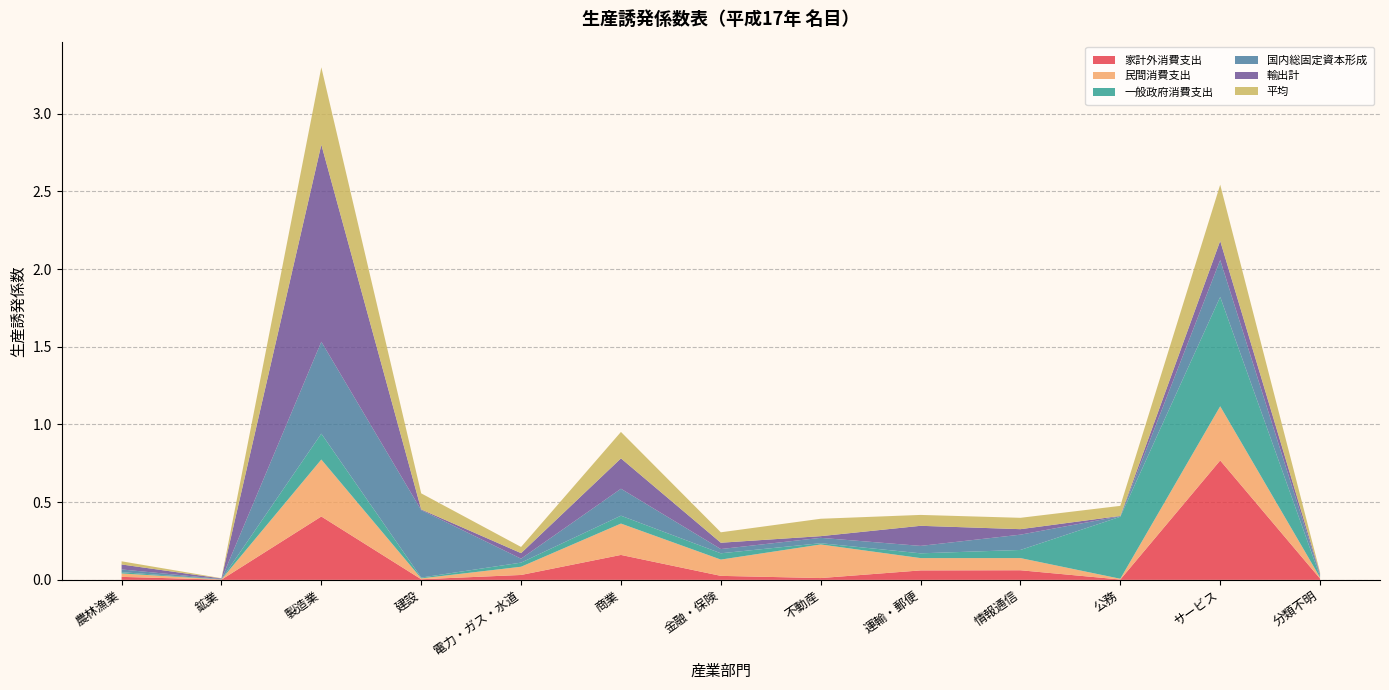

Reading left to right, what are all the values shown in this chart?

家計外消費支出: 農林漁業=0.0	鉱業=0.0	製造業=0.4	建設=0.0	電力・ガス・水道=0.0	商業=0.2	金融・保険=0.0	不動産=0.0	運輸・郵便=0.1	情報通信=0.1	公務=0.0	サービス=0.8	分類不明=0.0
民間消費支出: 農林漁業=0.0	鉱業=0.0	製造業=0.4	建設=0.0	電力・ガス・水道=0.1	商業=0.2	金融・保険=0.1	不動産=0.2	運輸・郵便=0.1	情報通信=0.1	公務=0.0	サービス=0.3	分類不明=0.0
一般政府消費支出: 農林漁業=0.0	鉱業=0.0	製造業=0.2	建設=0.0	電力・ガス・水道=0.0	商業=0.1	金融・保険=0.0	不動産=0.0	運輸・郵便=0.0	情報通信=0.1	公務=0.4	サービス=0.7	分類不明=0.0
国内総固定資本形成: 農林漁業=0.0	鉱業=0.0	製造業=0.6	建設=0.4	電力・ガス・水道=0.0	商業=0.2	金融・保険=0.0	不動産=0.0	運輸・郵便=0.0	情報通信=0.1	公務=0.0	サービス=0.2	分類不明=0.0
輸出計: 農林漁業=0.0	鉱業=0.0	製造業=1.3	建設=0.0	電力・ガス・水道=0.0	商業=0.2	金融・保険=0.0	不動産=0.0	運輸・郵便=0.1	情報通信=0.0	公務=0.0	サービス=0.1	分類不明=0.0
平均: 農林漁業=0.0	鉱業=0.0	製造業=0.5	建設=0.1	電力・ガス・水道=0.0	商業=0.2	金融・保険=0.1	不動産=0.1	運輸・郵便=0.1	情報通信=0.1	公務=0.1	サービス=0.4	分類不明=0.0